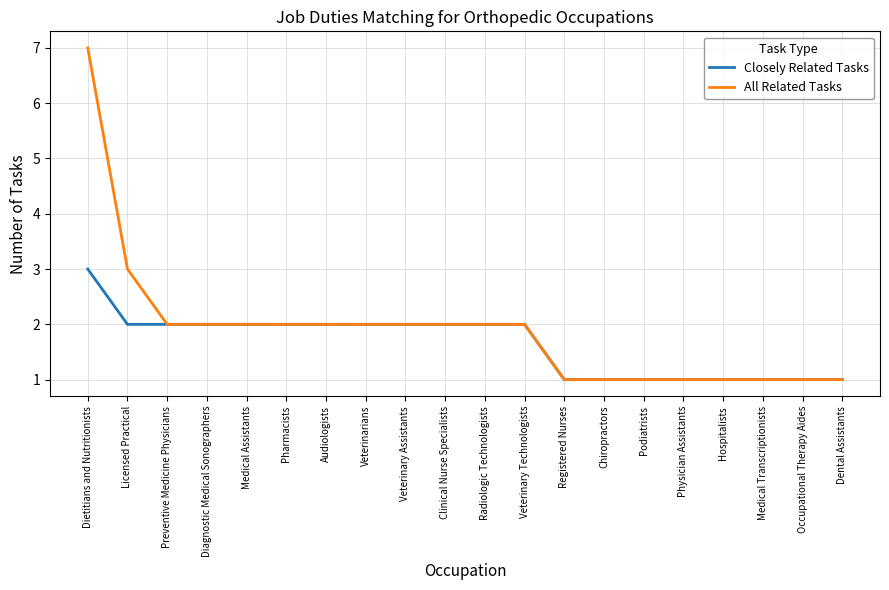

What is the maximum value shown in the chart?

7